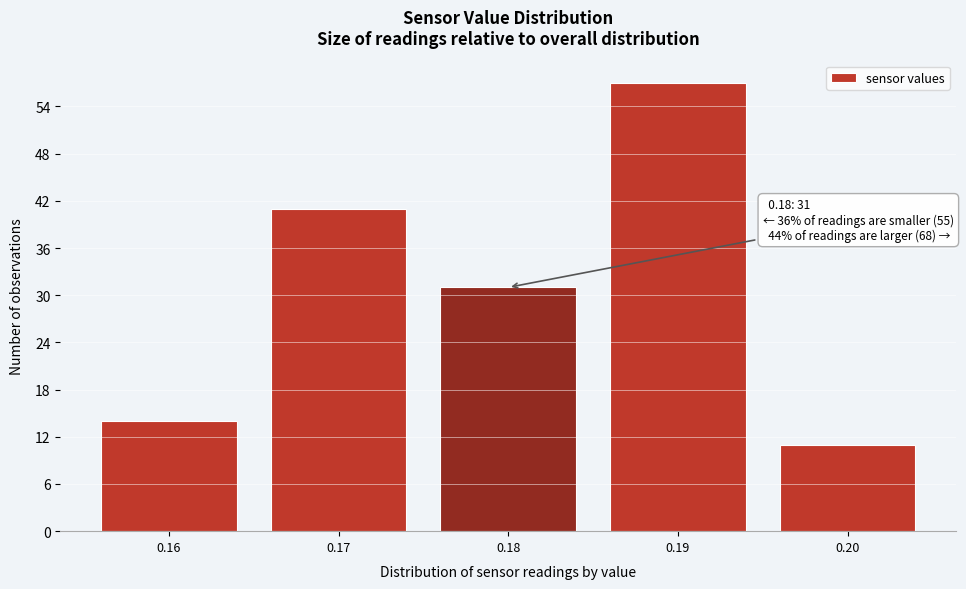

Reading left to right, list all the values displayed in this chart.

0.16=14	0.17=41	0.18=31	0.19=57	0.20=11